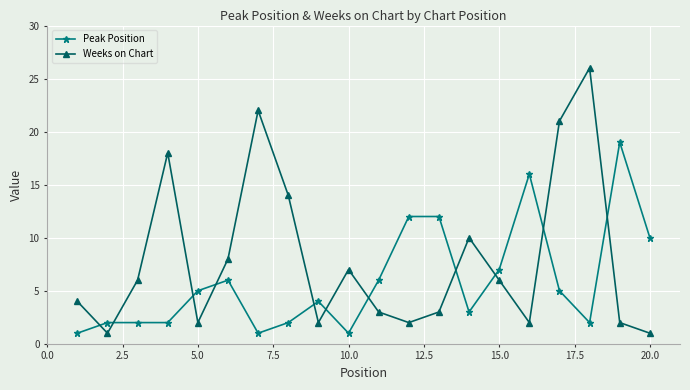

How many values in the Peak Position series are below 5?

10